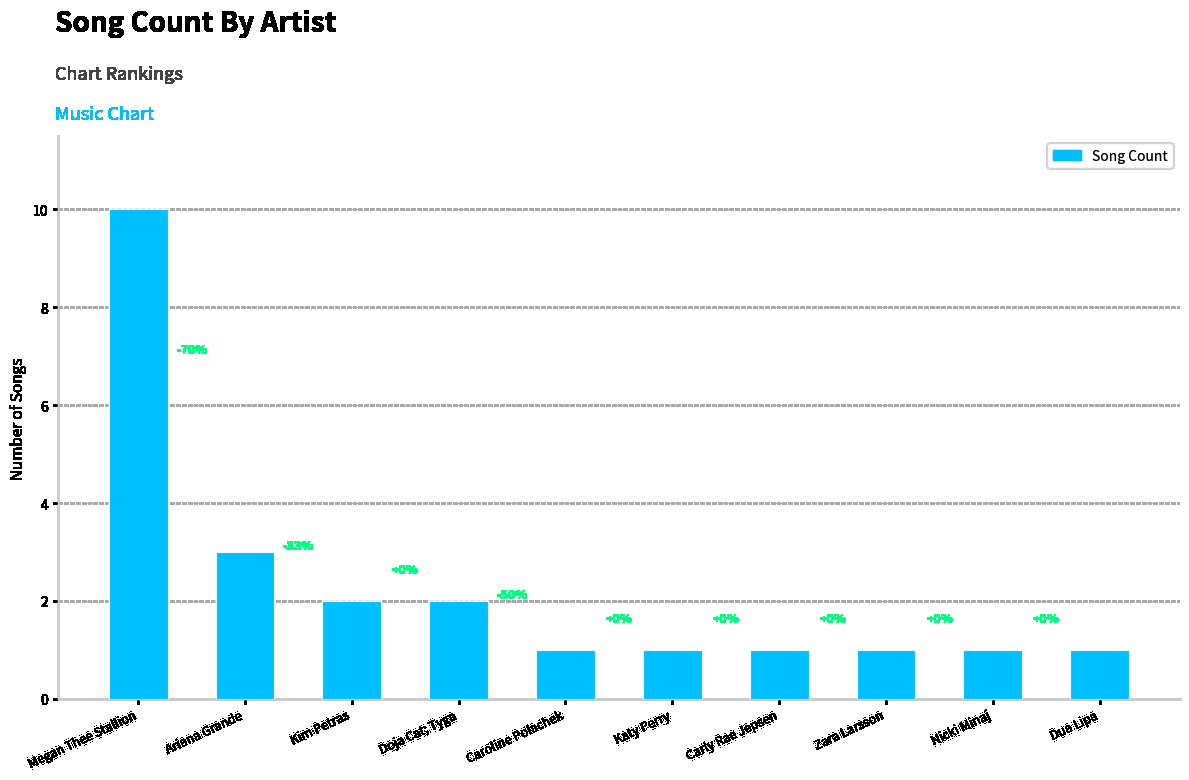

True or false: the data shows 2 at Doja Cat; Tyga.

True